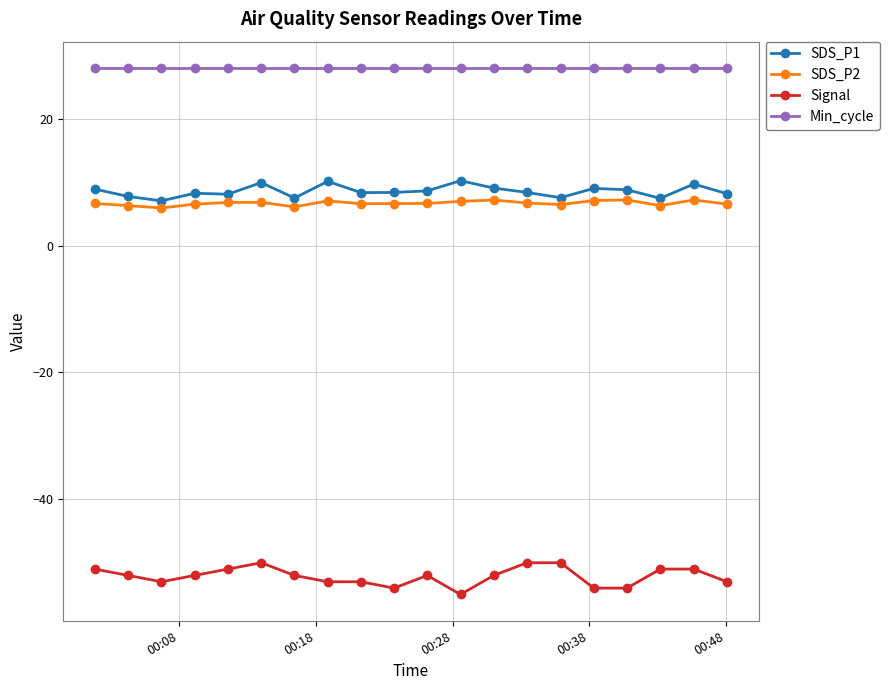

What is the average value of the Min_cycle series?

28.0